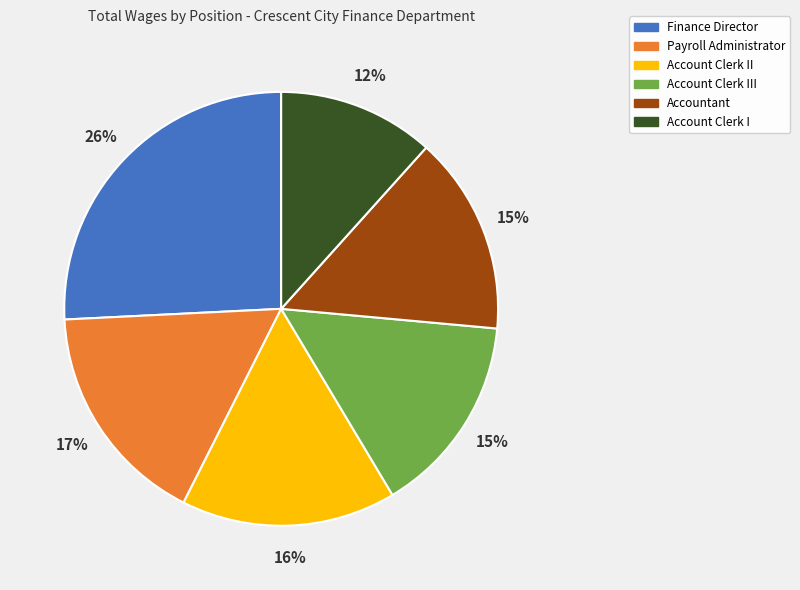

Does Account Clerk I represent more than half of the total?

No